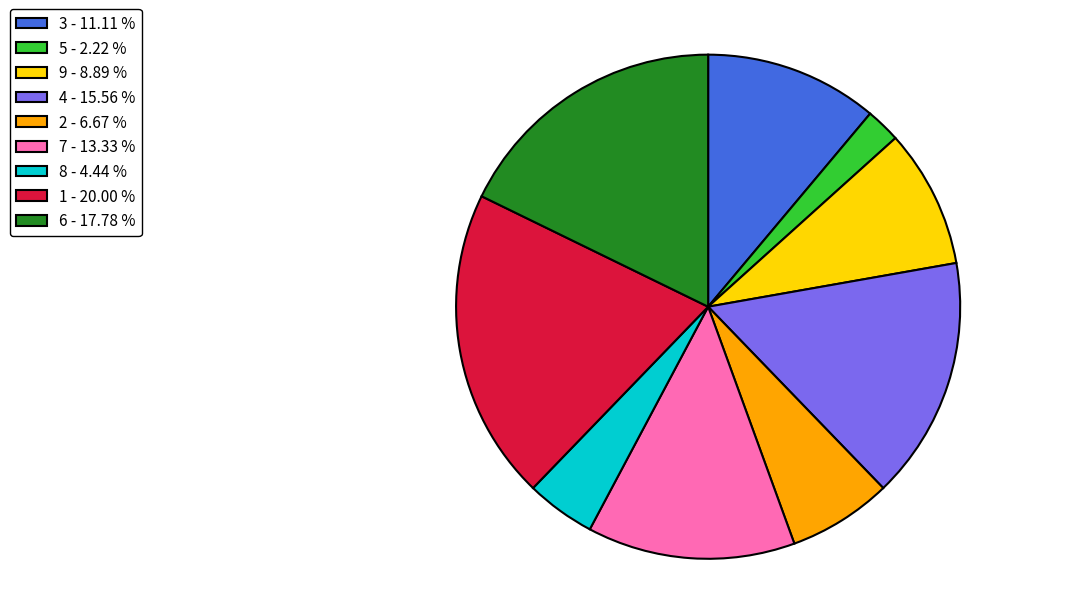

Approximately how many times larger is the value at 2 - 6.67 % compared to 8 - 4.44 %?

1.5